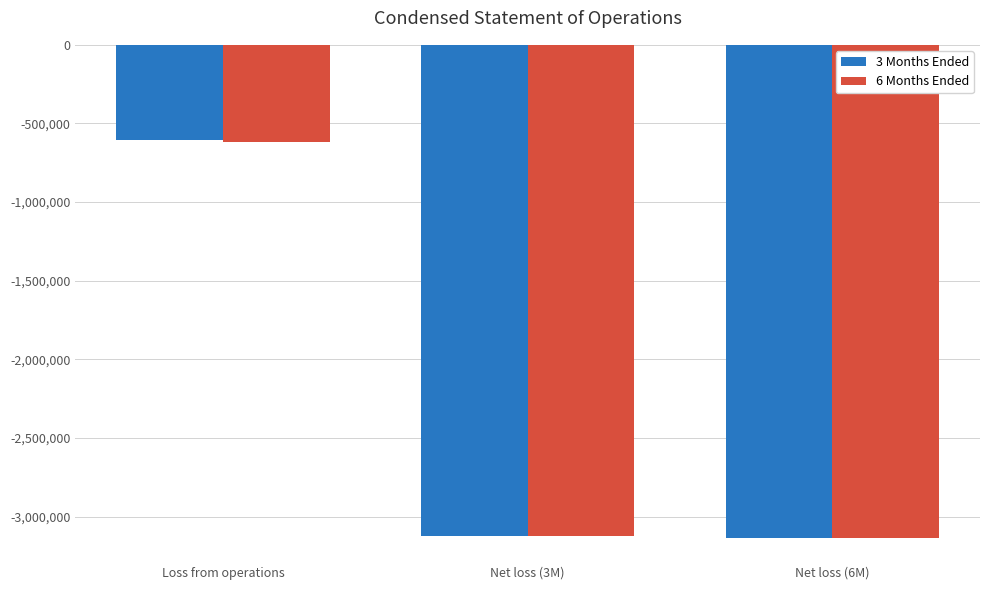

What is the difference between the 3 Months Ended values at Loss from operations and Net loss (6M)?

2528603